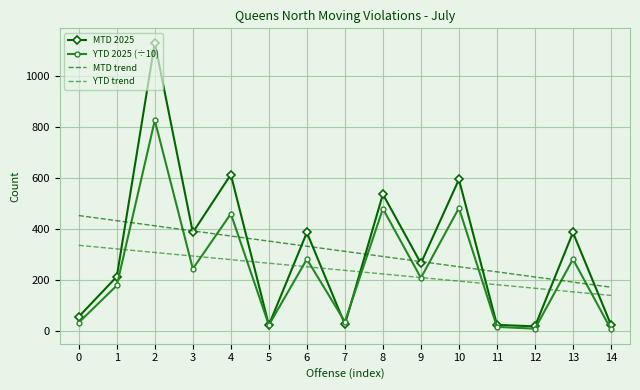

Count the number of categories in the chart.

15